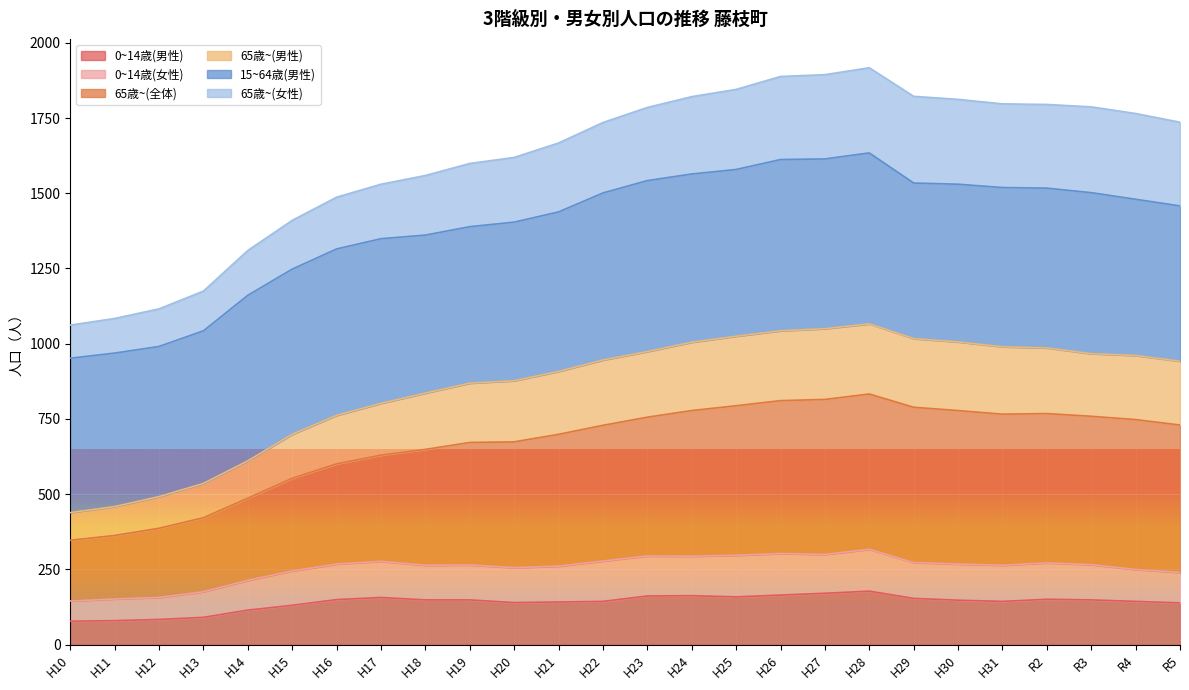

What is the average value of the 0~14歳(男性) series?

140